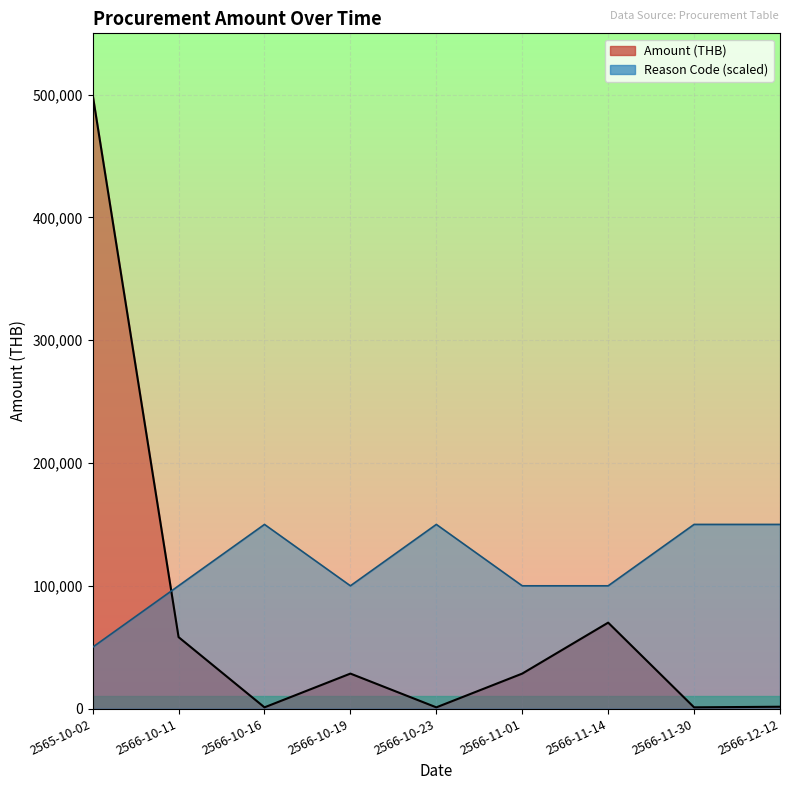

At which category does Amount (THB) reach its first local valley?

2566-10-16